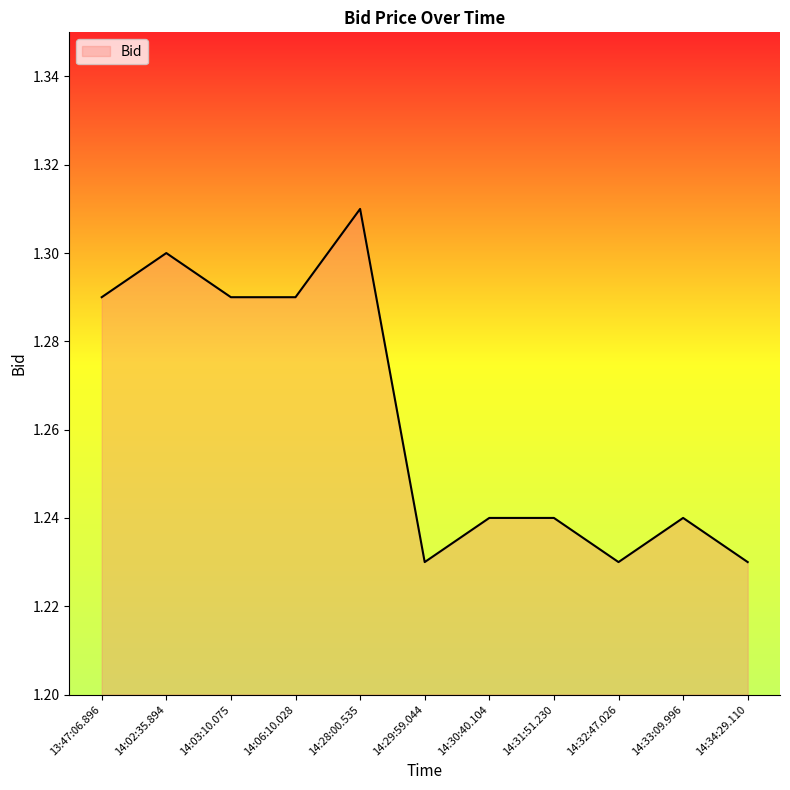

Which category has the highest value across all series?

14:28:00.535